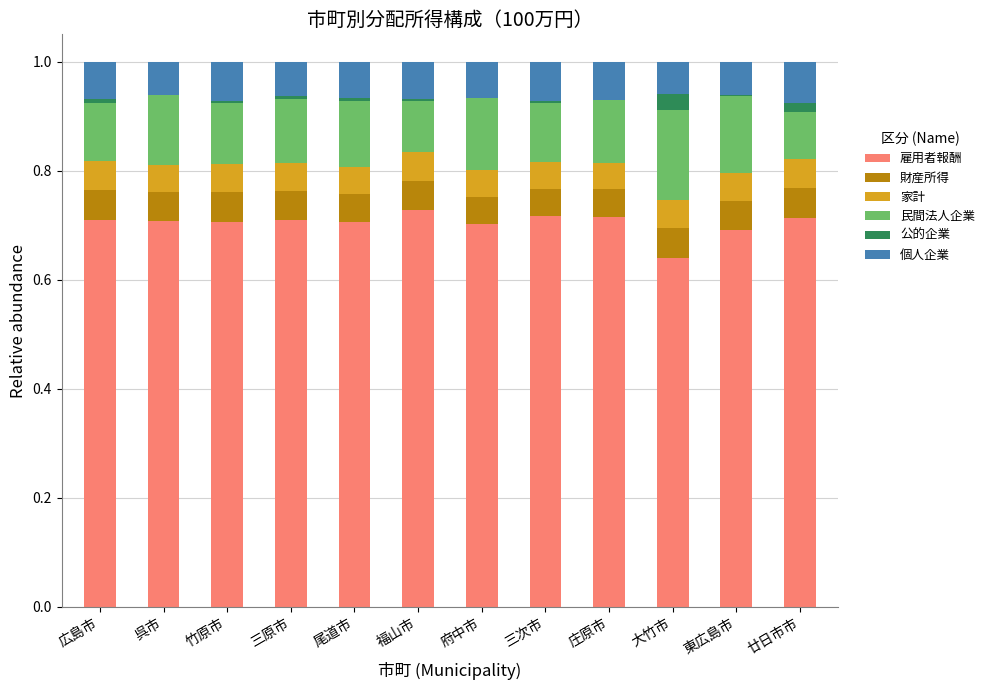

What is the label of the 7th bar from the right?

福山市